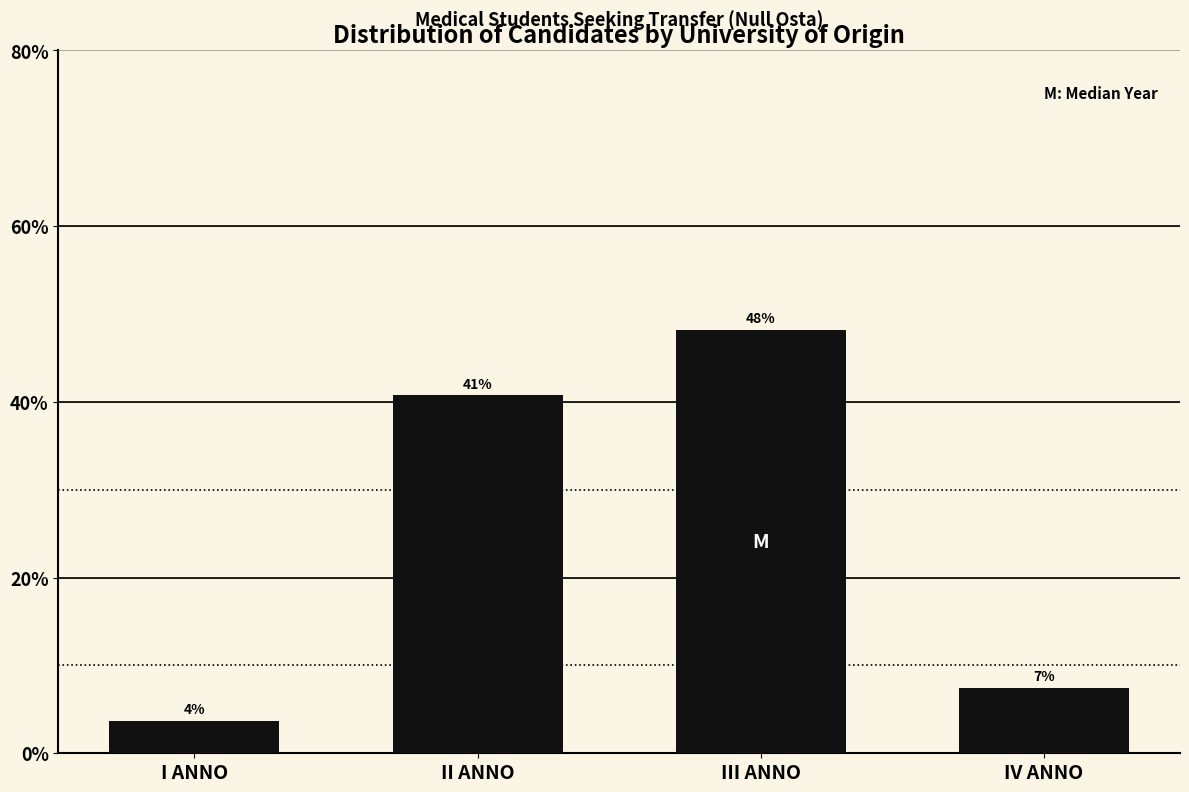

How many bars are there in total?

4